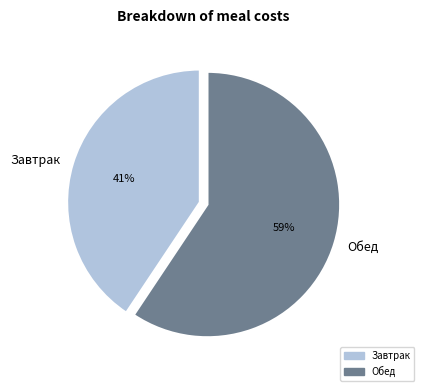

What is the largest slice in the pie chart?

Обед